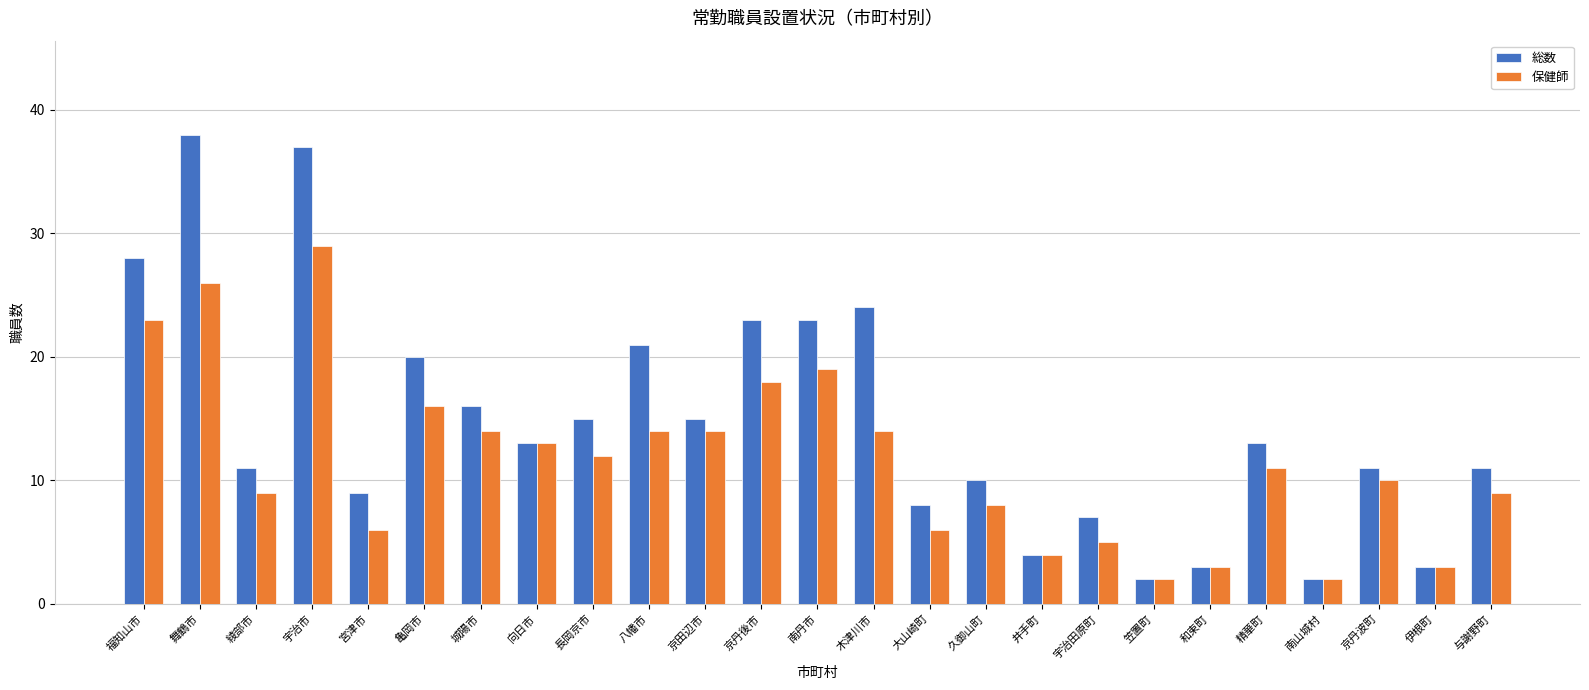

What is the smallest value displayed?

2